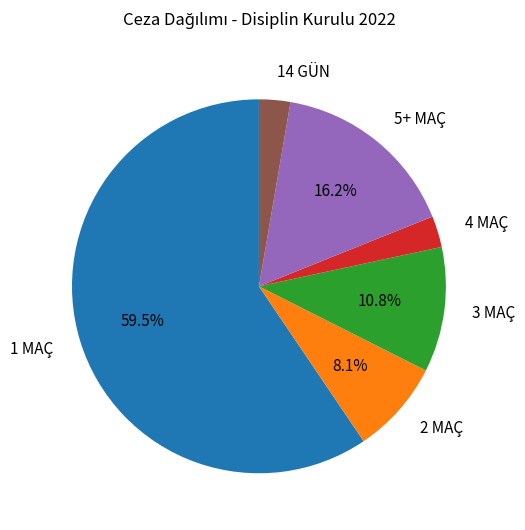

To the nearest percent, what percentage of the pie is 3 MAÇ?

11%